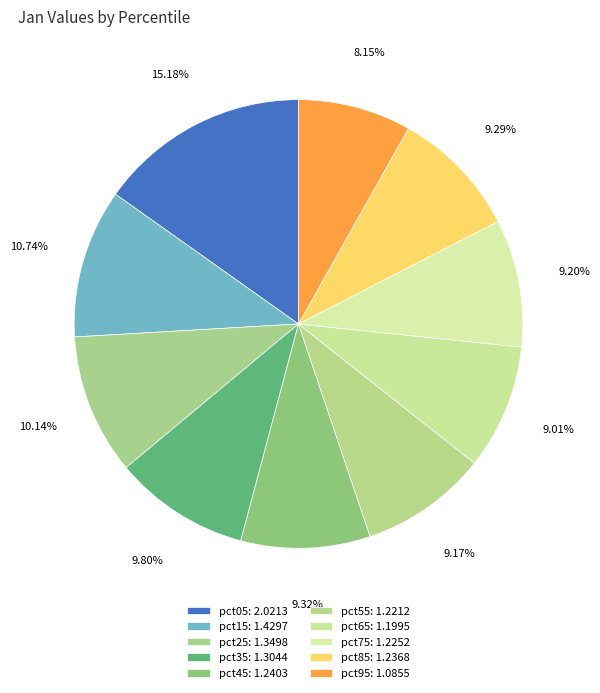

To the nearest percent, what portion does pct45 represent?

9%